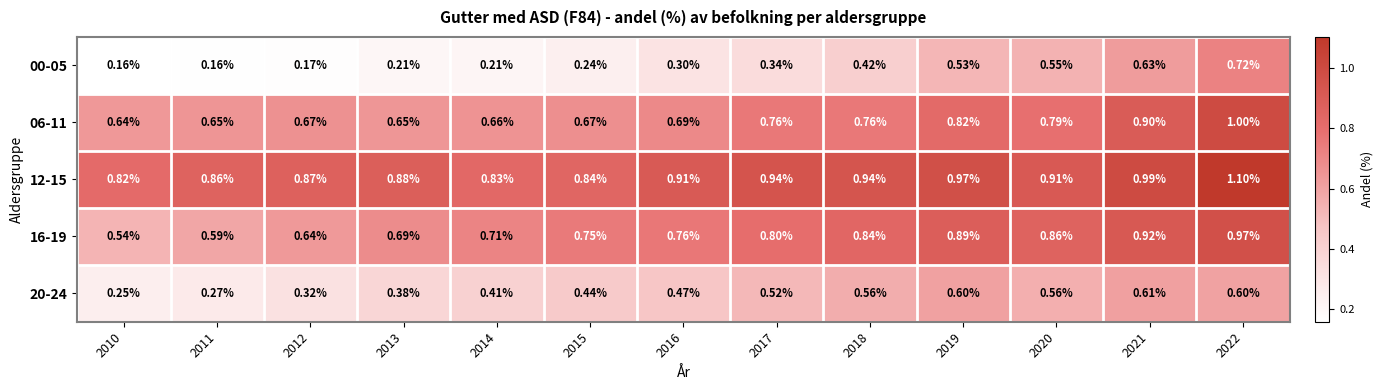

Is the value of 20-24 at 2018 greater than the value of 06-11 at 2021?

No